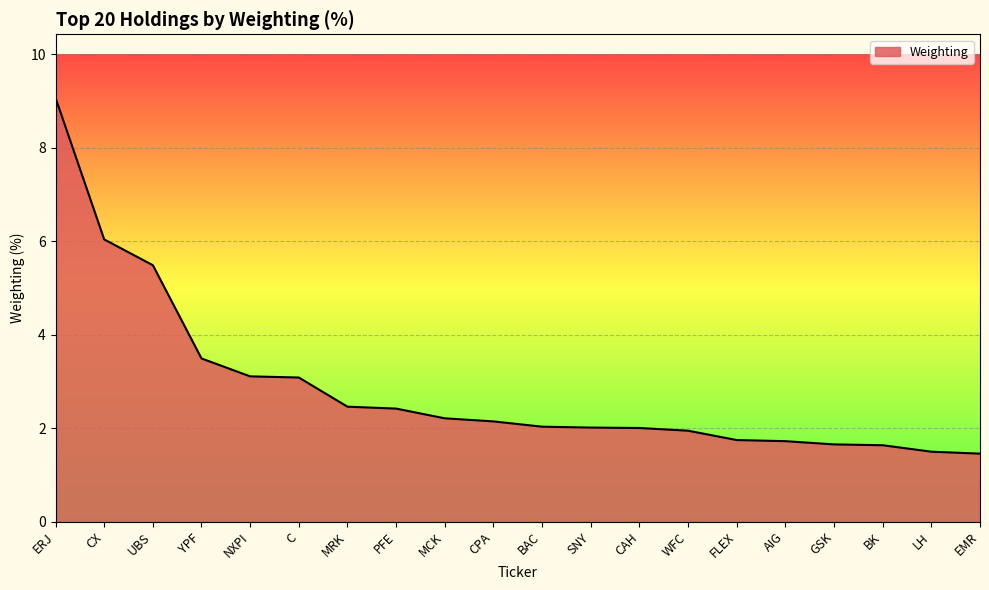

How many lines are shown in the chart?

1